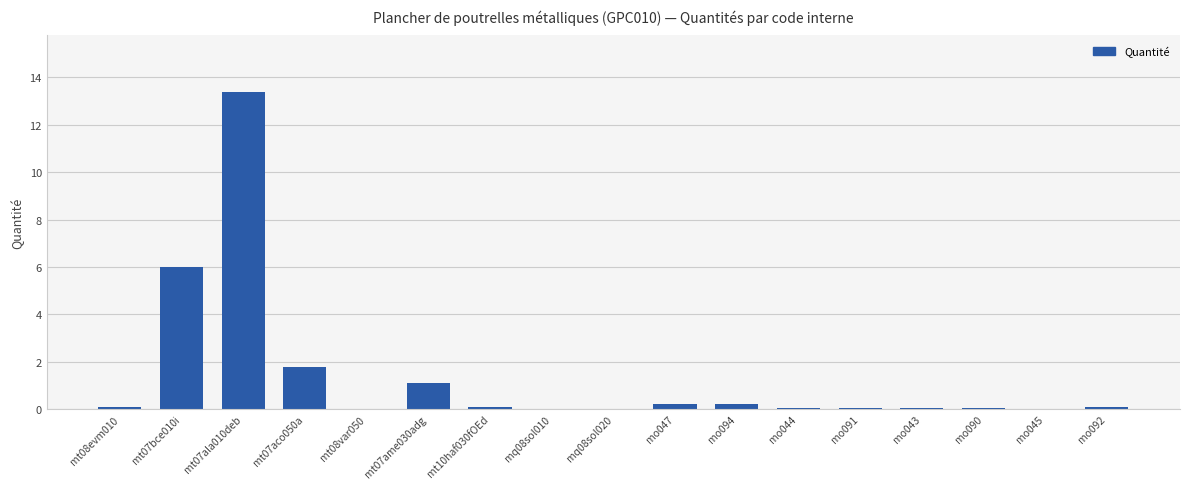

What is the maximum value shown in the chart?

13.4